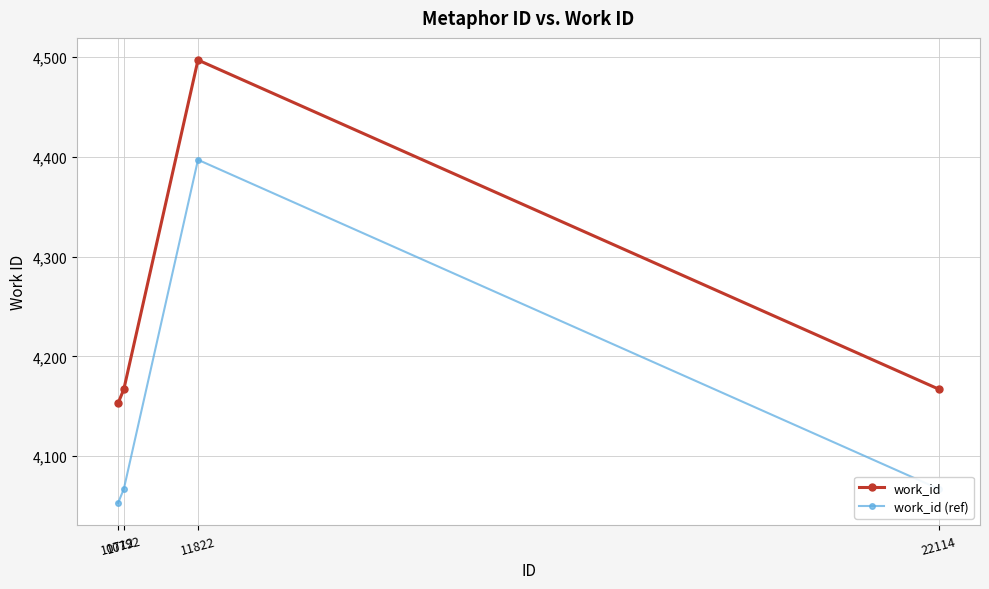

What is the sum of the work_id values at 22114 and 10792?

8334